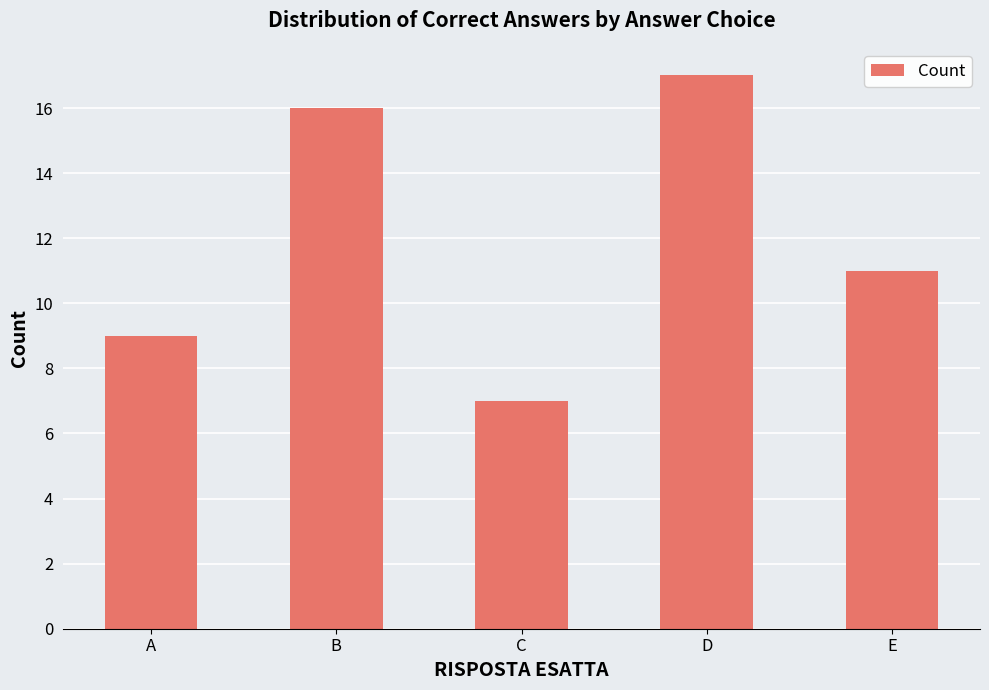

What is the difference between the maximum and minimum values?

10